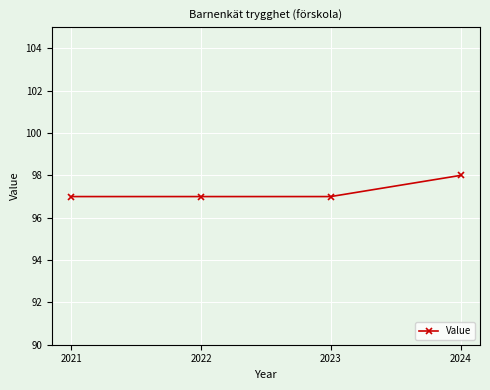

Does the chart display data point markers on the line(s)?

Yes